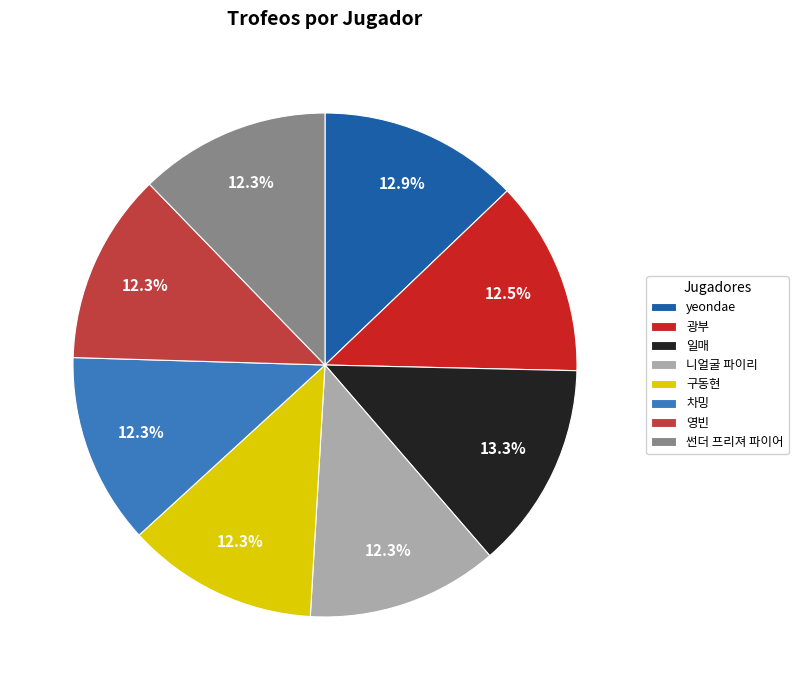

Combined, do 일매 and 썬더 프리져 파이어 account for over 50%?

No